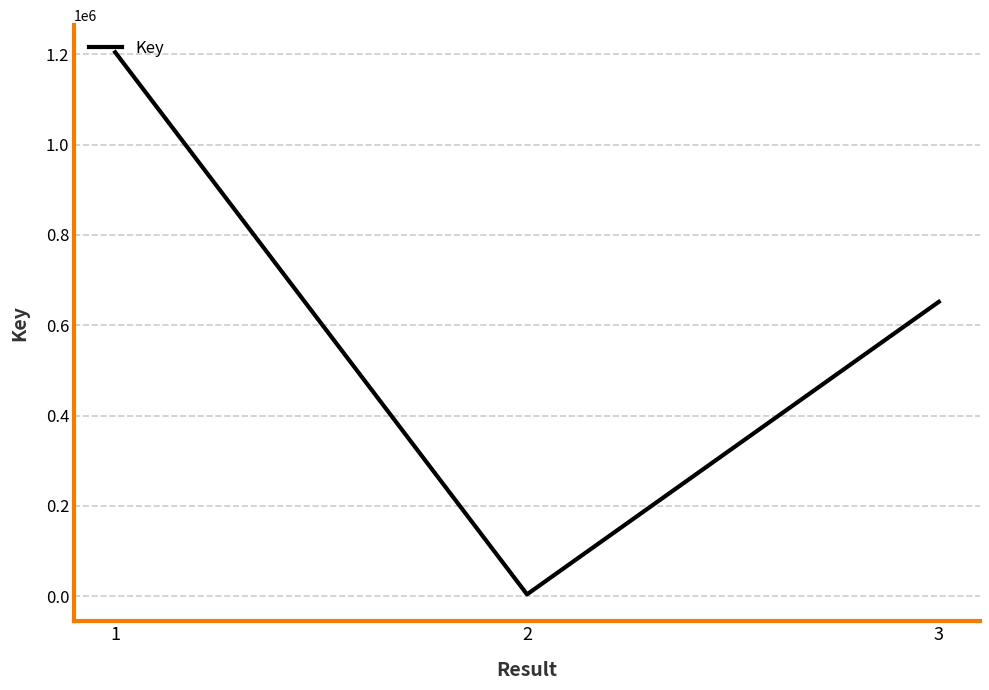

Which has a higher value, 1 or 3?

1